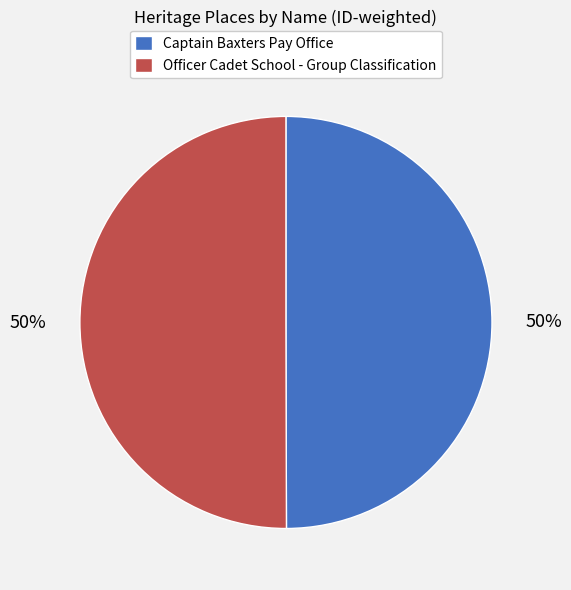

How many segments does this pie chart have?

2